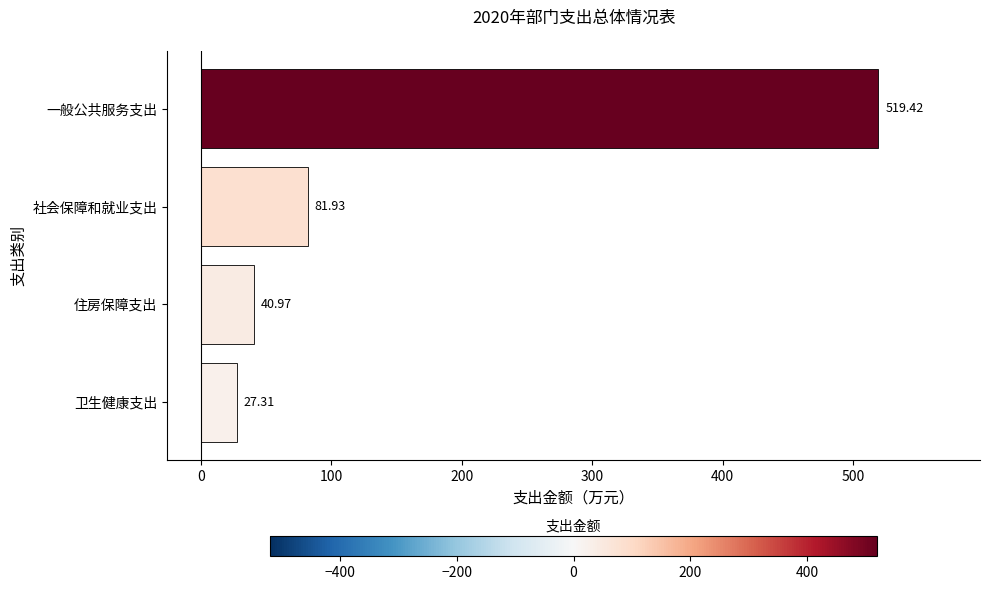

Where is the data nearest to the value 273?

社会保障和就业支出